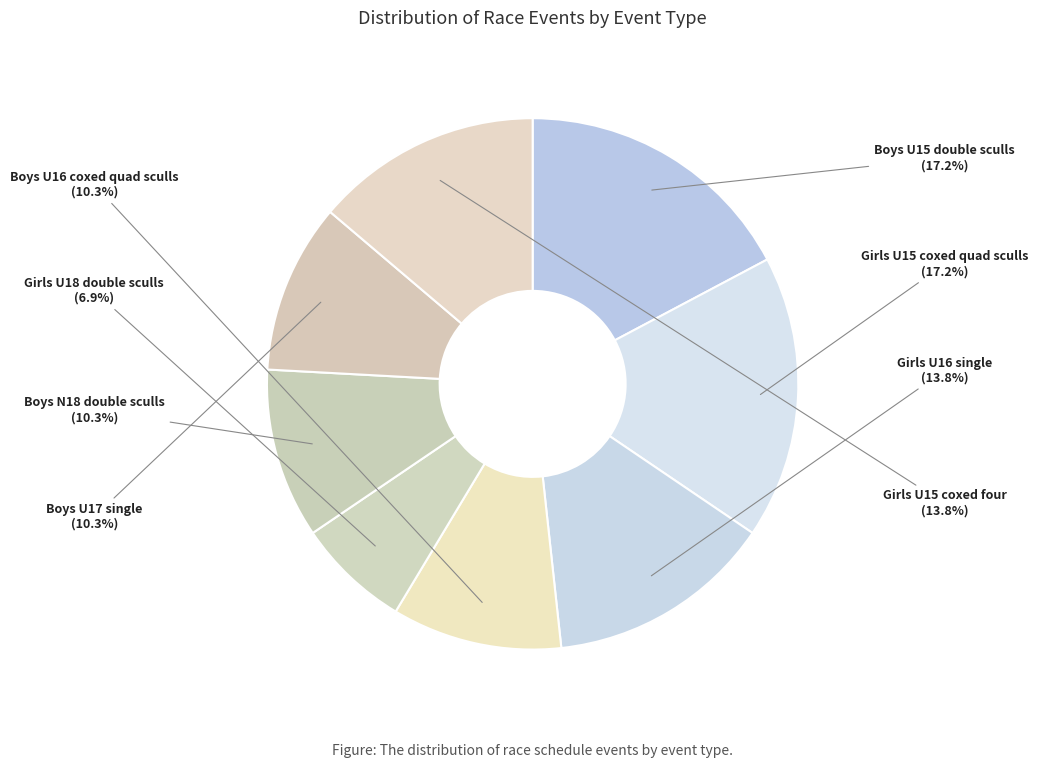

Is there any slice that represents more than half of the pie?

No